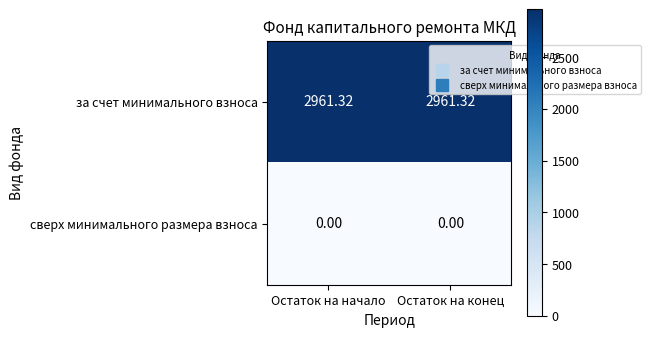

List the series in order of their overall mean, highest first.

за счет минимального взноса, сверх минимального размера взноса